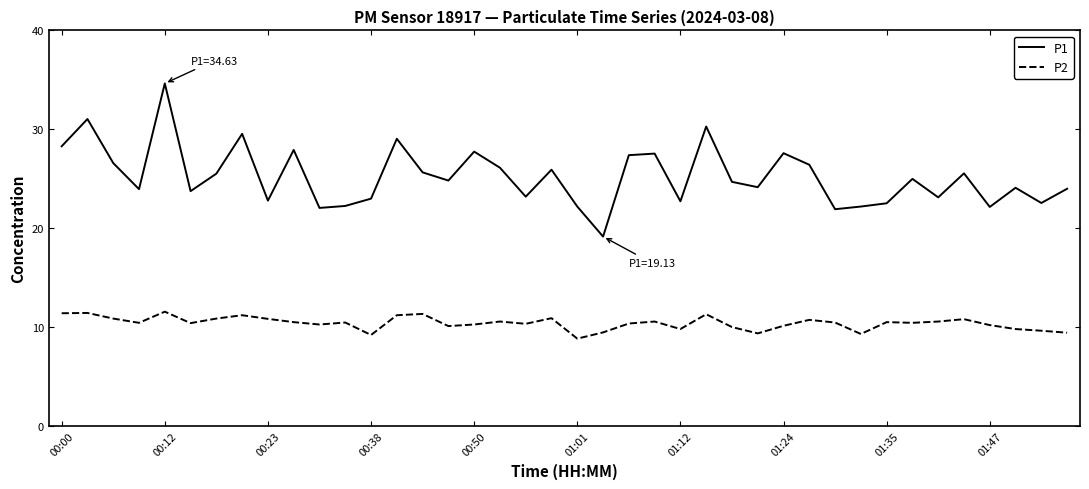

Which series has the largest total across all categories?

P1